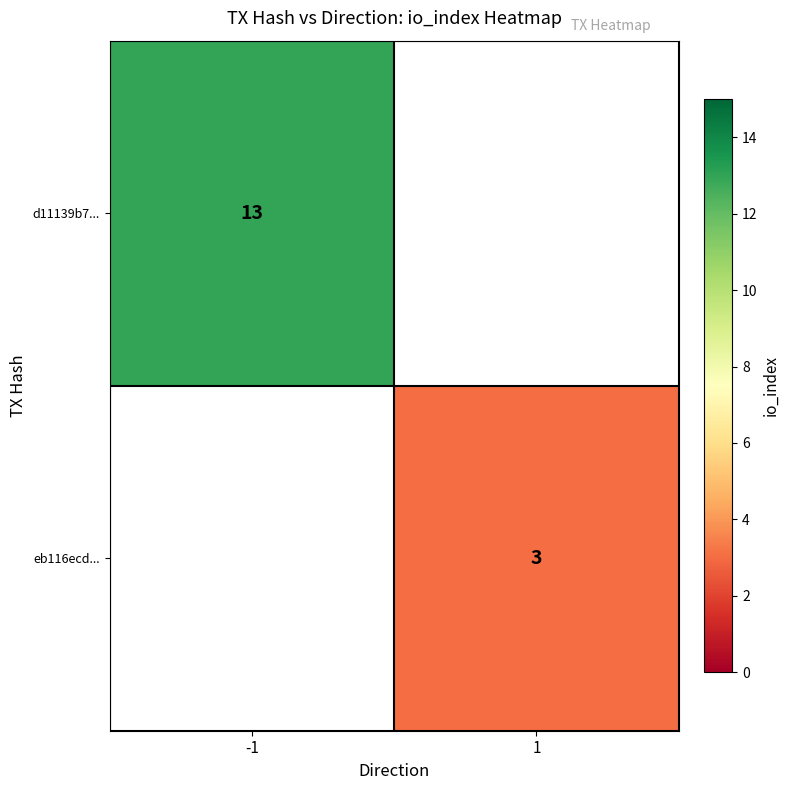

Which has a higher value, 1 or -1?

-1